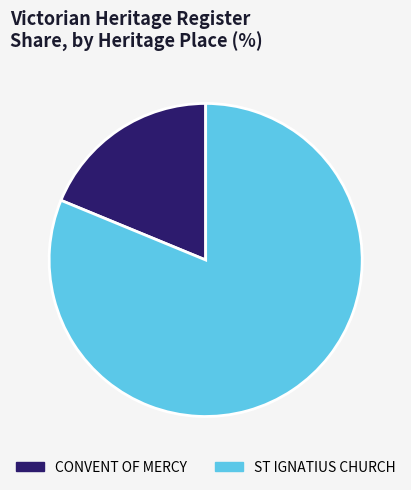

Between ST IGNATIUS CHURCH and CONVENT OF MERCY, which is larger?

ST IGNATIUS CHURCH